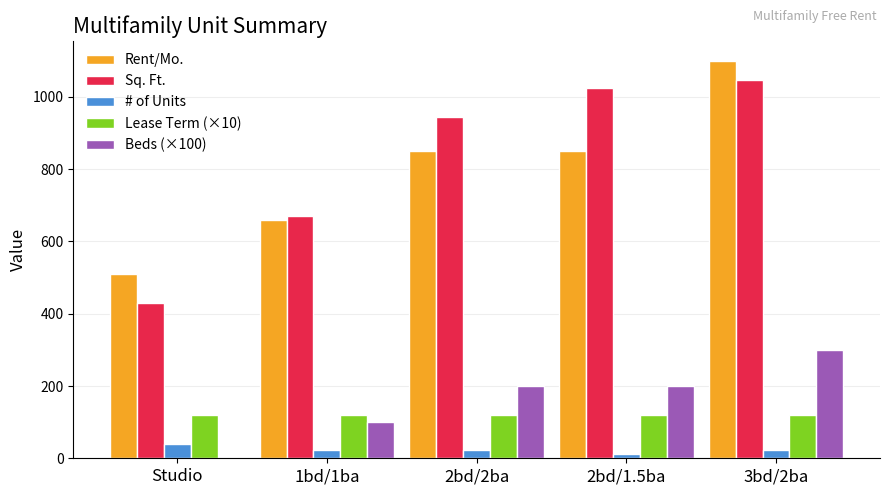

Which series changed the most between 2bd/1.5ba and 3bd/2ba?

Rent/Mo.